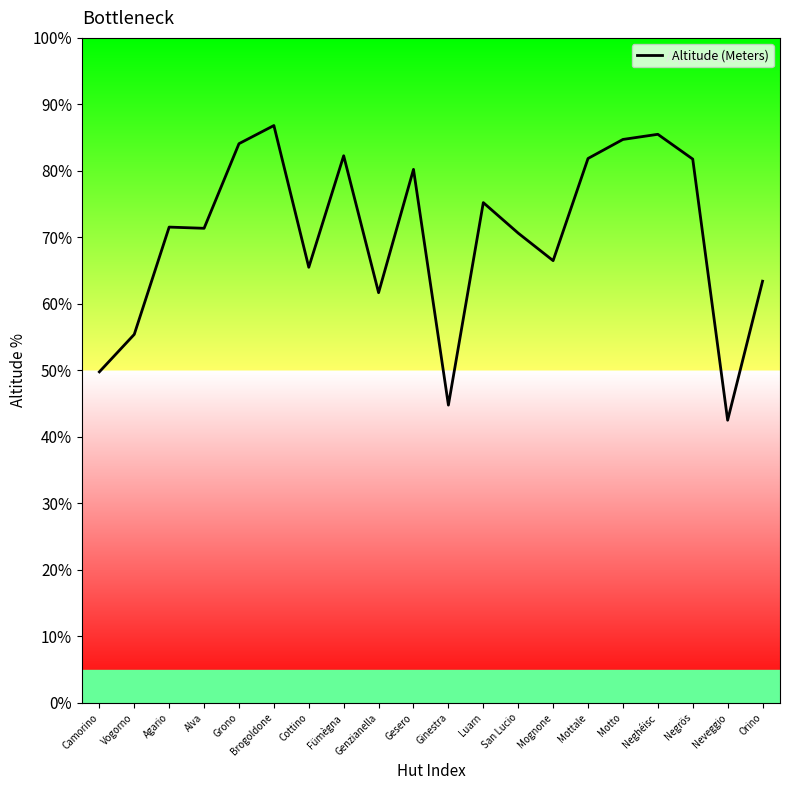

What is the minimum value shown in the chart?

42.5